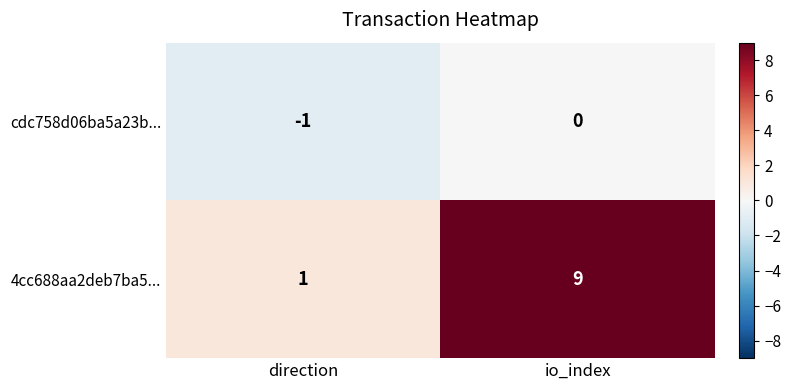

What is the total value across all series at io_index?

9